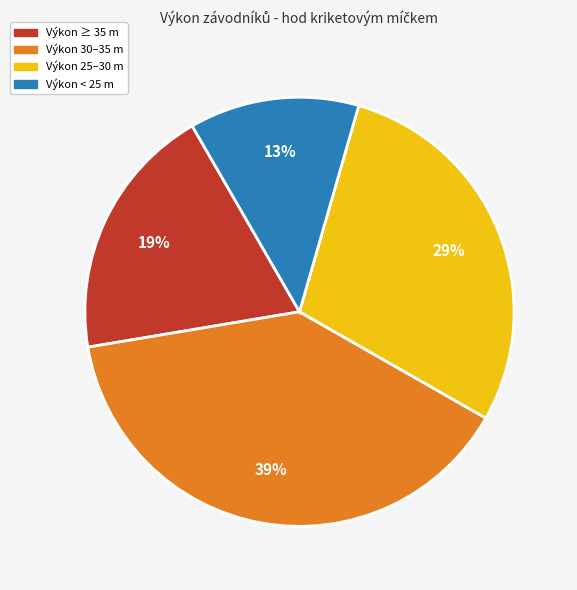

Which category has the smallest portion of the pie?

Výkon < 25 m